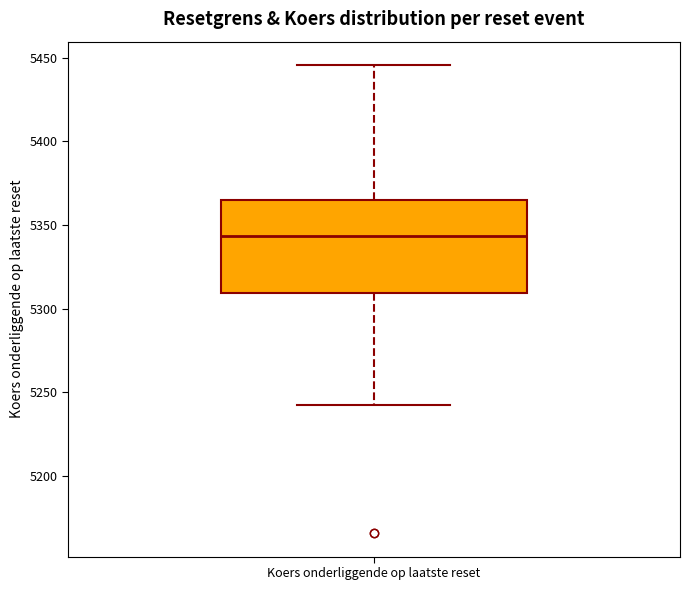

Transcribe this box plot: give where the median line is, the range the box spans, and where the two whiskers end, as read against the y-axis. The values are not printed on the chart, so give them approximately, as read against the axis.

median 5345, box 5310 to 5365, whiskers 5240 to 5445